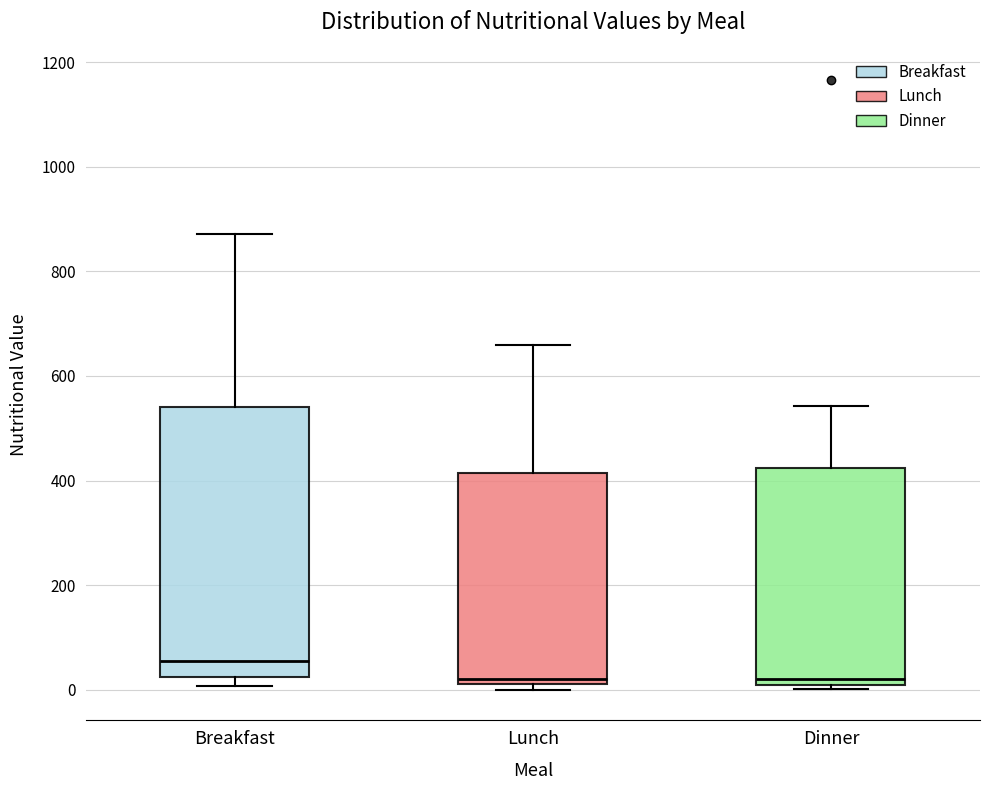

Where does the median line of the box for Dinner sit on the y-axis? The values are not printed on the chart, so give them approximately, as read against the axis.

20